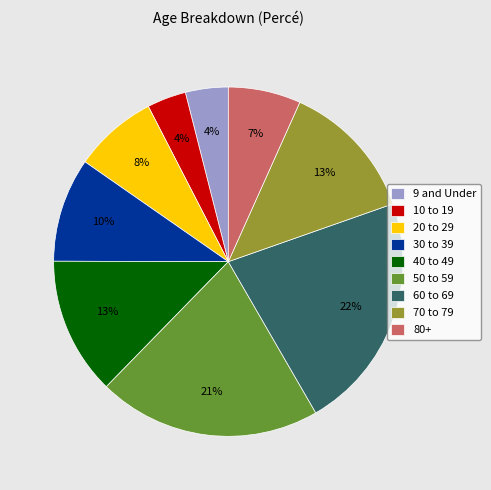

Does any single category account for the majority?

No